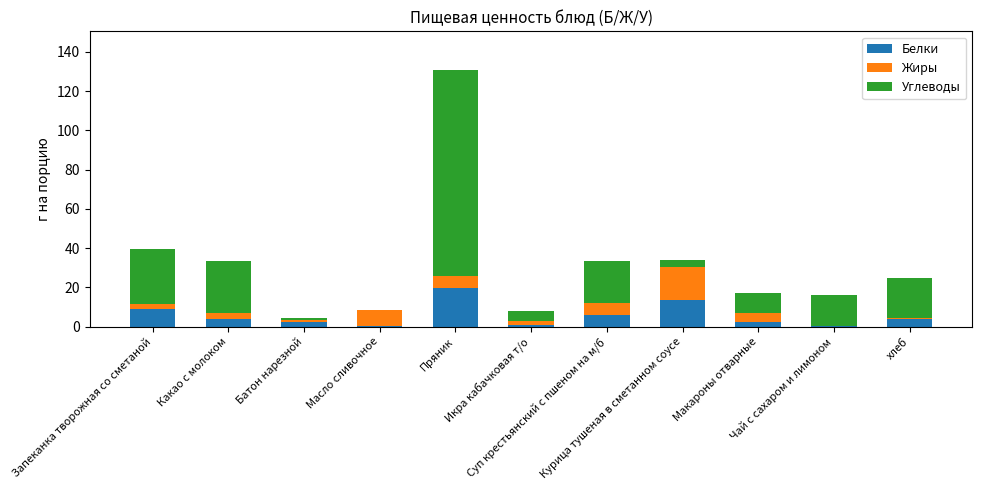

What is the sum of all Белки values?

60.8